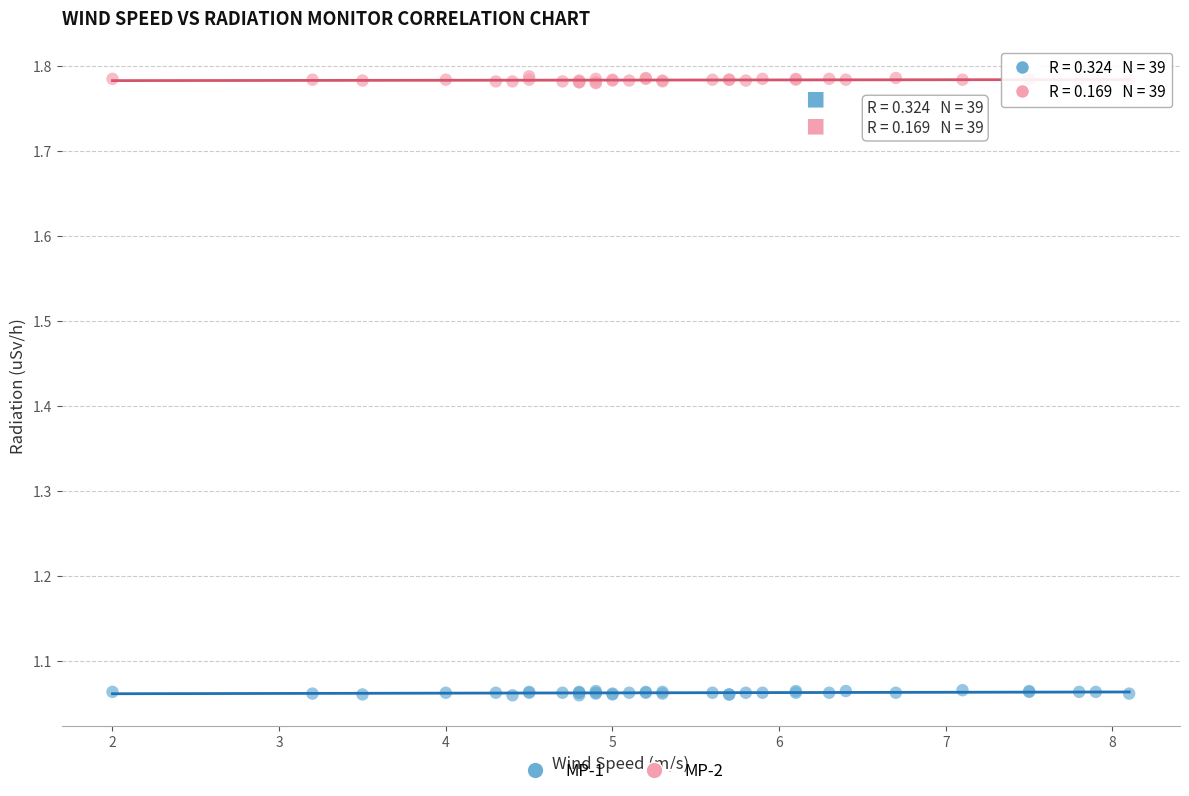

Which series contains the lowest Y value?

MP-1